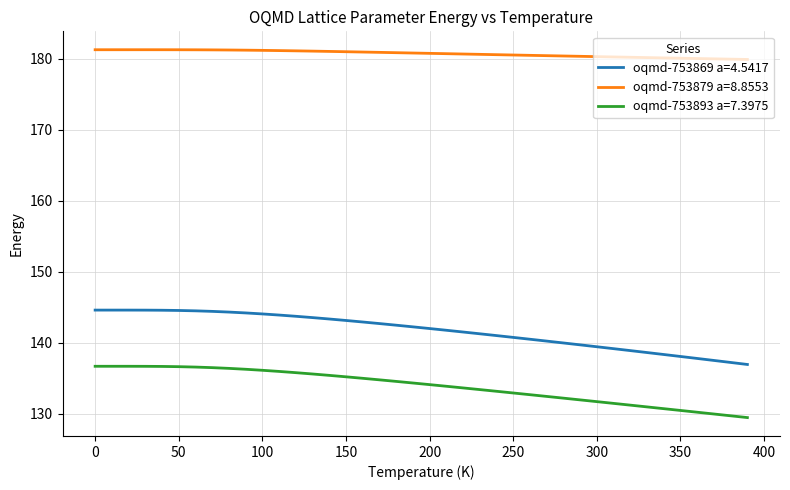

Rank the series by their maximum value, from lowest to highest.

oqmd-753893 a=7.3975, oqmd-753869 a=4.5417, oqmd-753879 a=8.8553